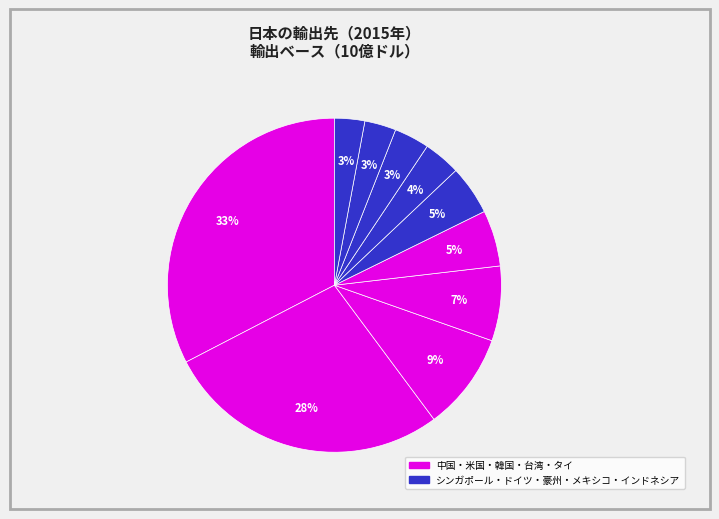

Is there a majority slice in this chart?

No